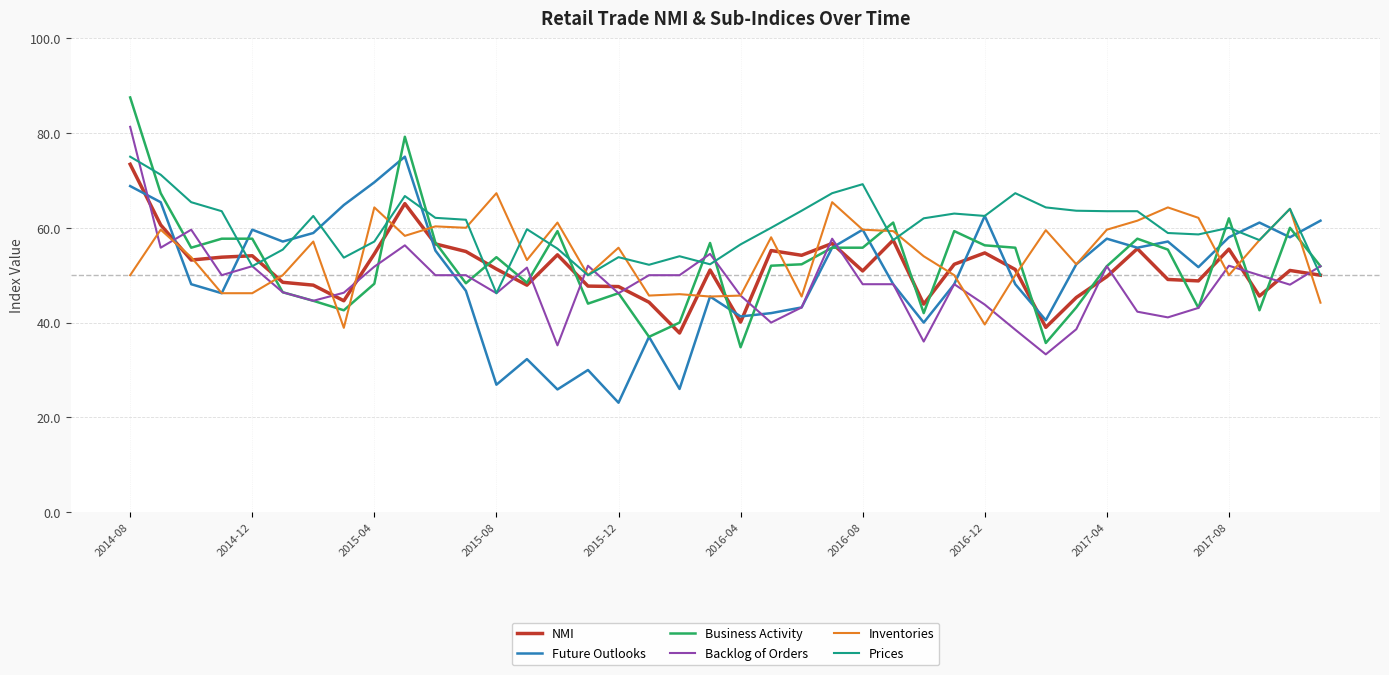

After their last crossing, which series has the higher values: Business Activity or Inventories?

Business Activity